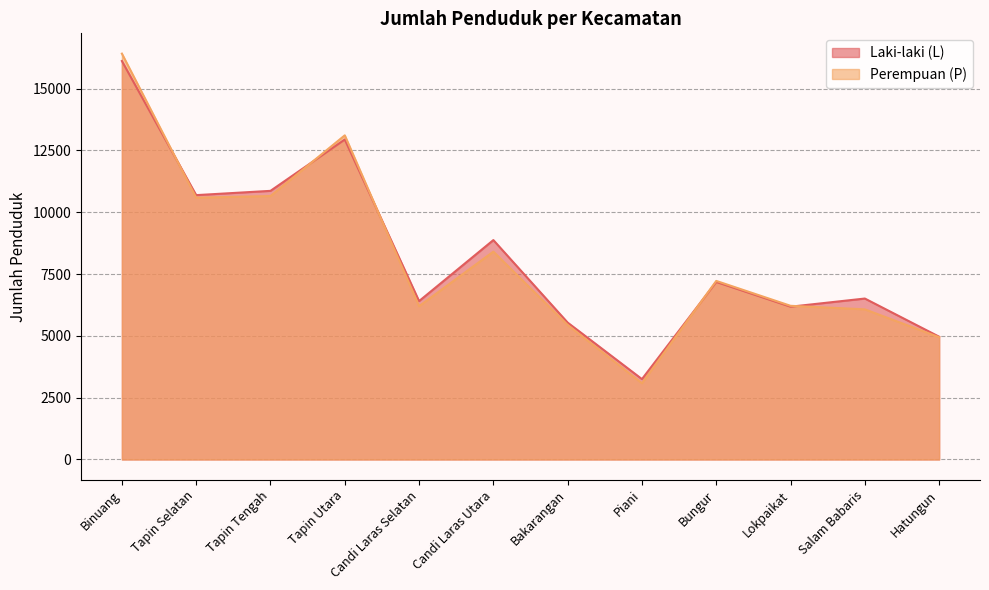

What is the value of the Perempuan (P) point at the 8th from the left?

3083